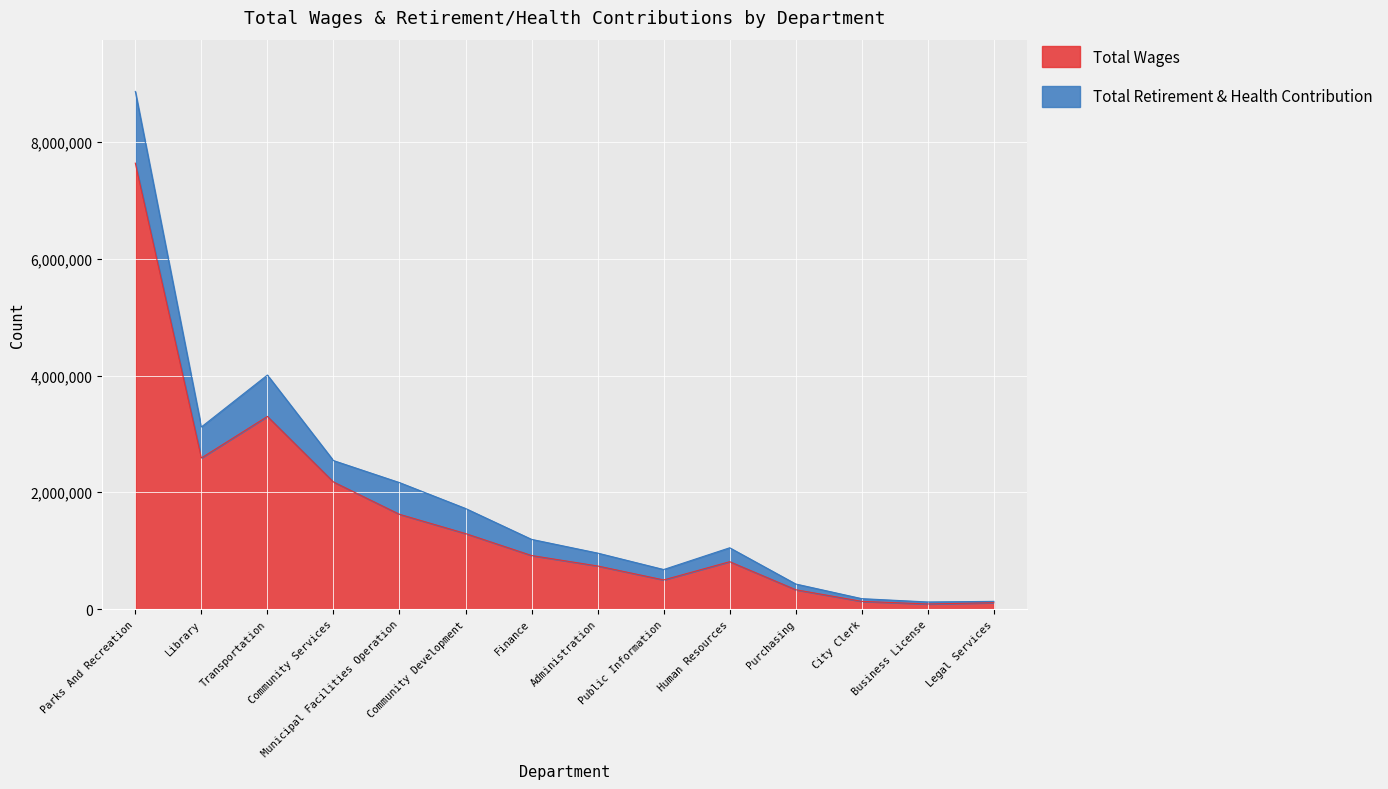

What is the highest value of the Total Wages series?

7636754